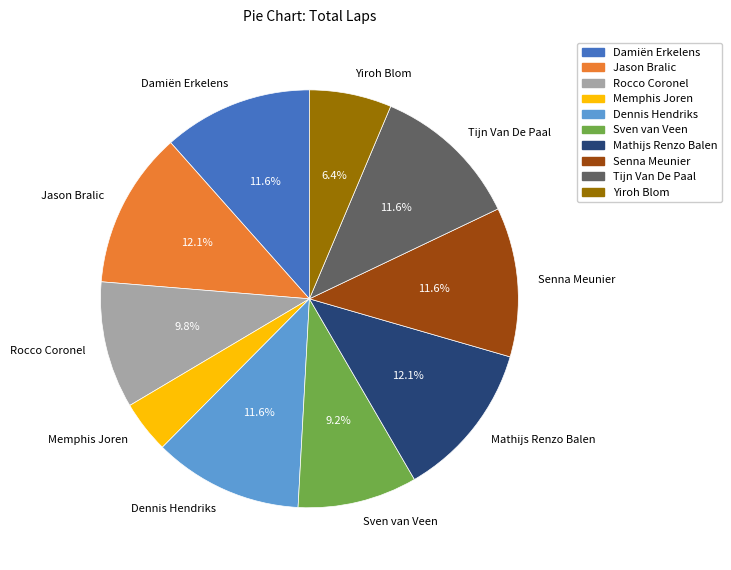

Is it true that Tijn Van De Paal is 5% of the pie?

False